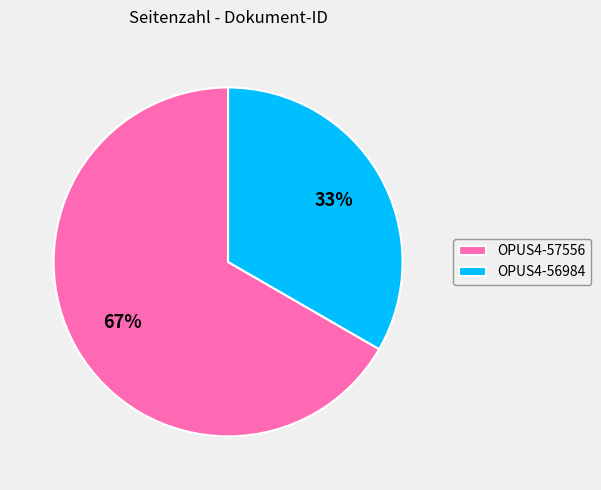

What is the ratio of the value at OPUS4-56984 to the value at OPUS4-57556?

0.5